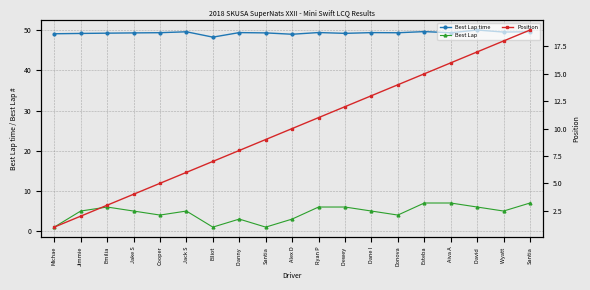

Which series has the widest spread of values?

Position